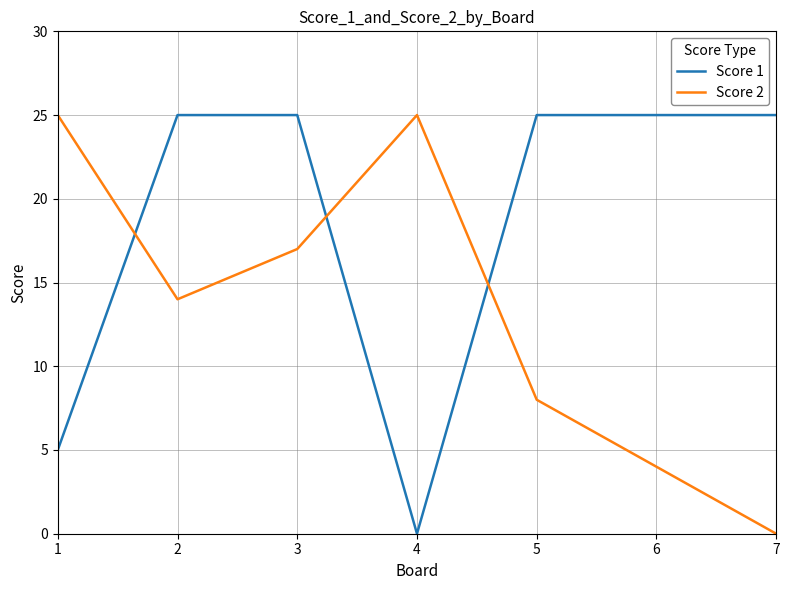

In Score 2, how many points are higher than both neighbors (excluding endpoints)?

1